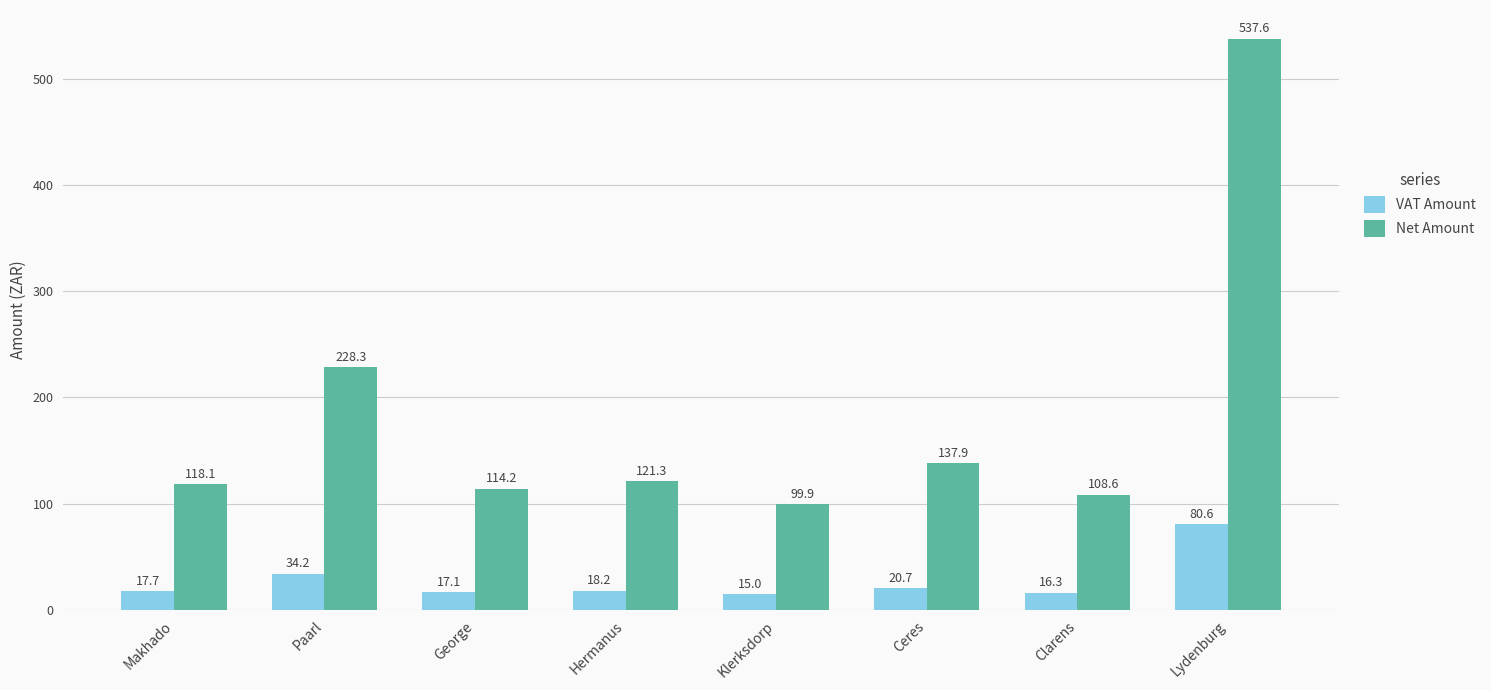

What is the maximum value shown in the chart?

537.6